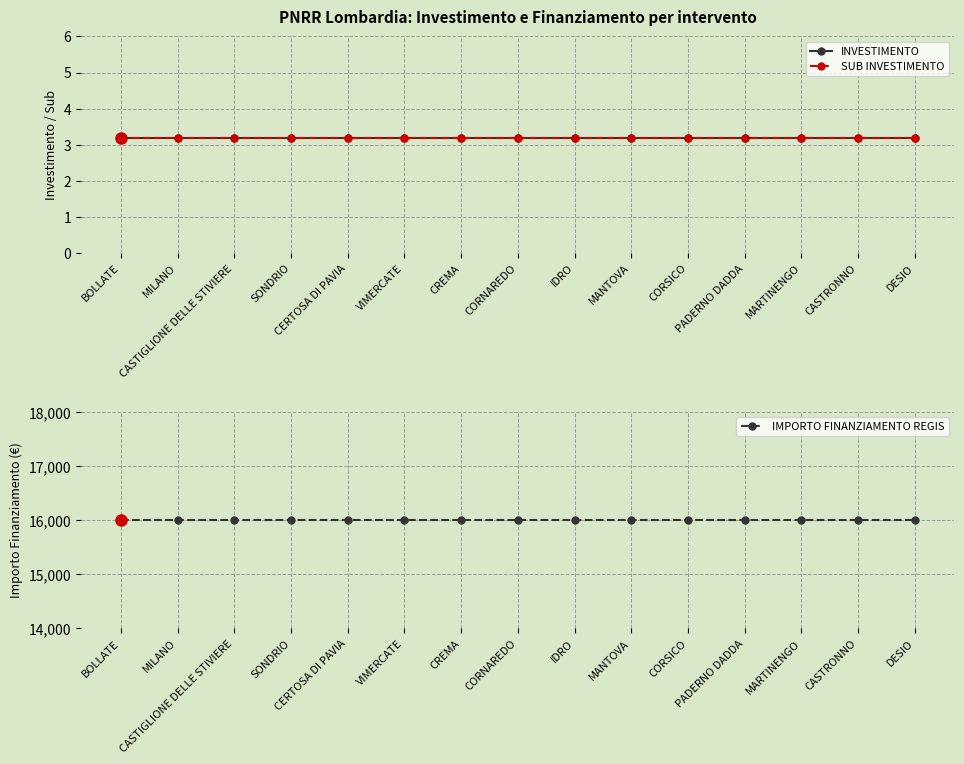

Read the SUB INVESTIMENTO value at DESIO.

3.2